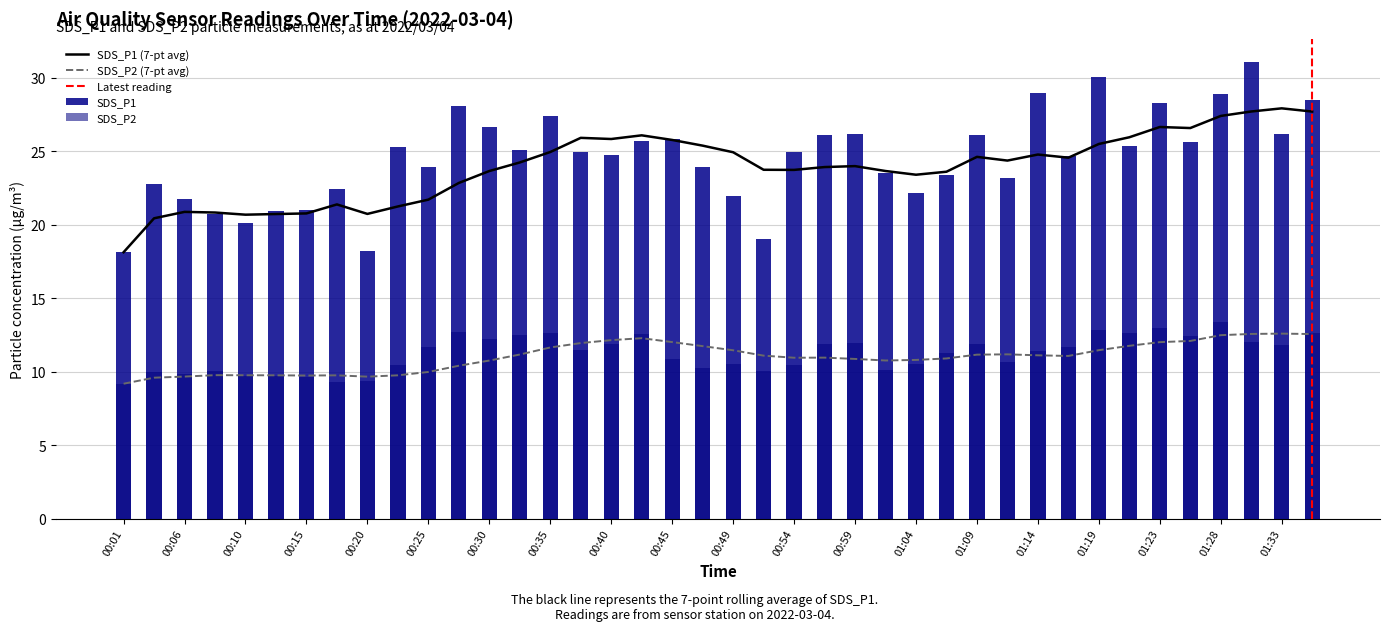

What are all the series names shown in the legend?

SDS_P1, SDS_P2